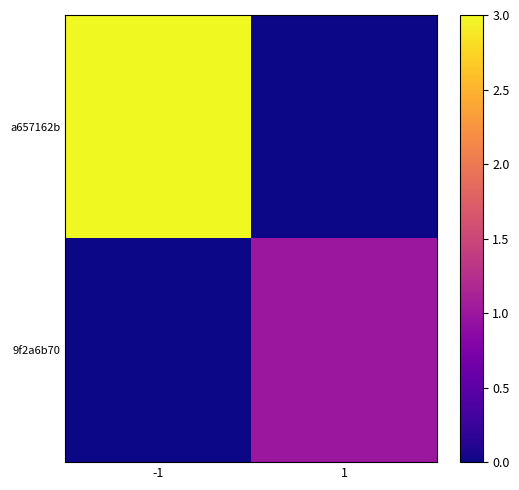

What is the difference between the highest and lowest values at -1?

3